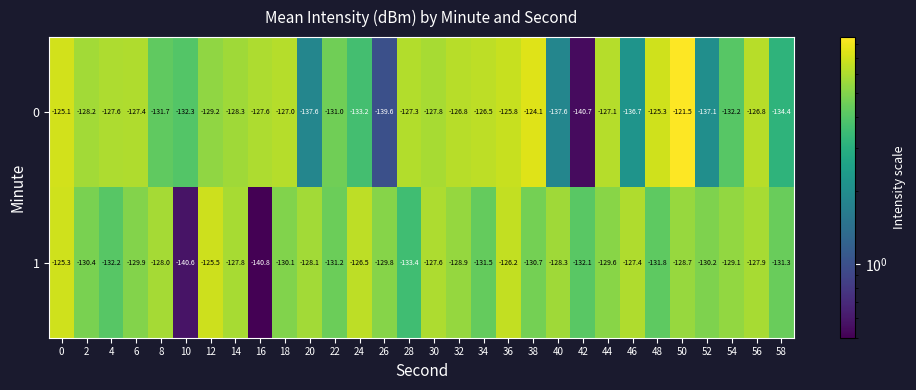

How many distinct data groups are displayed?

2